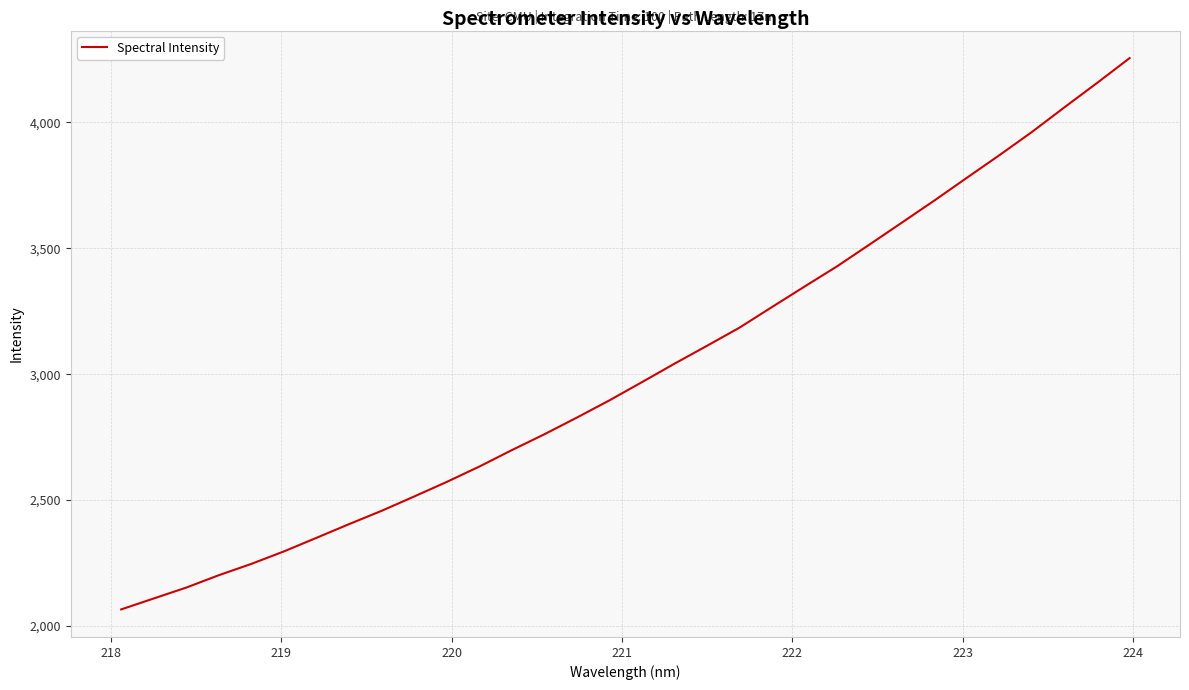

What is the smallest value displayed?

2065.6